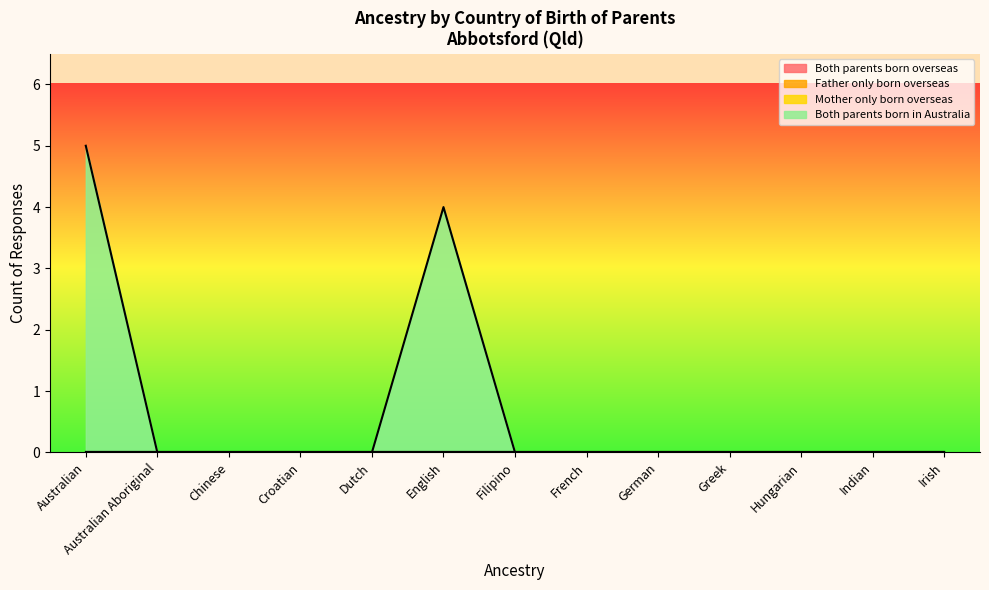

True or false: Both parents born overseas and Father only born overseas intersect in this chart.

False